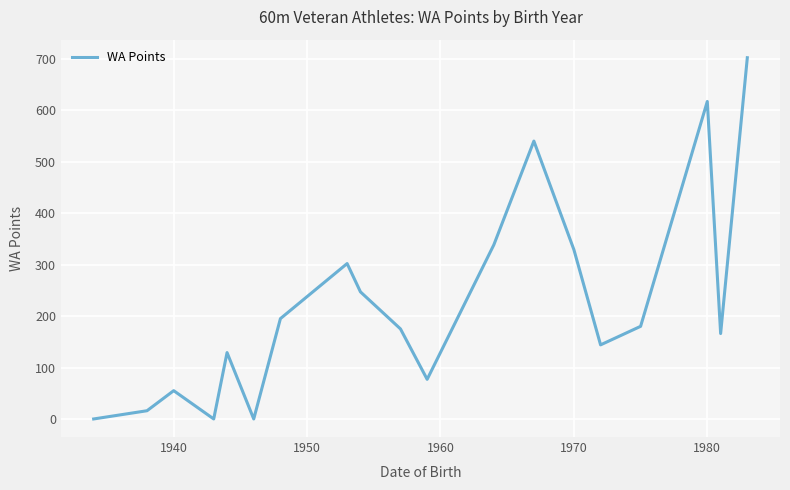

How many interior local valleys (lower than both neighbors) does the data have?

5